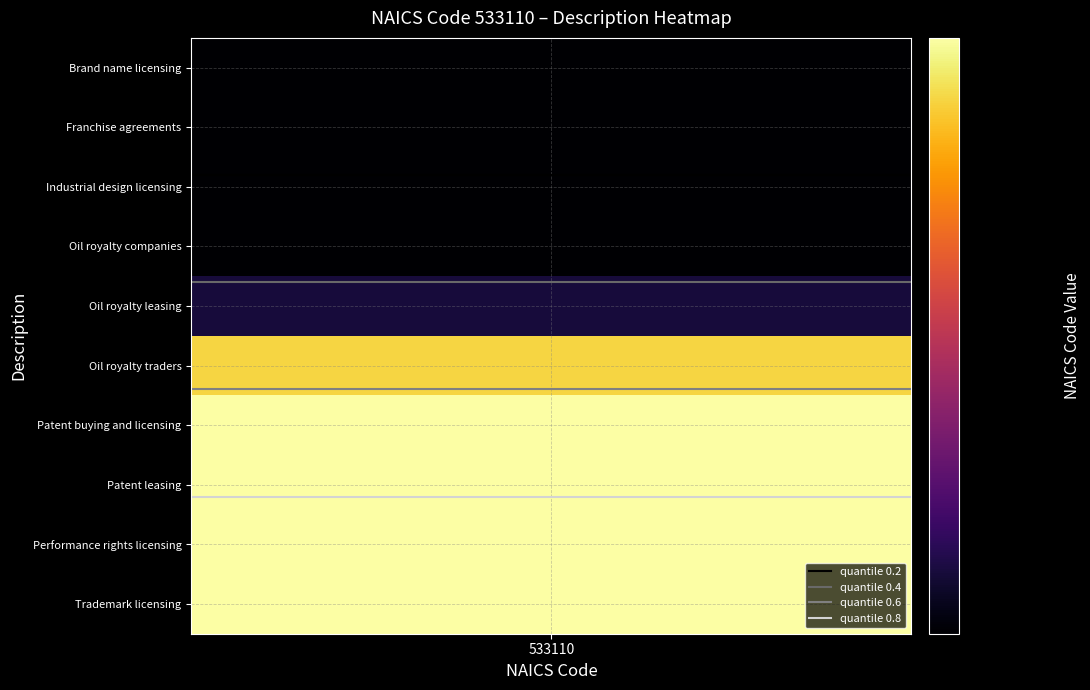

What is the lowest value of the quantile 0.8 series?

7.2